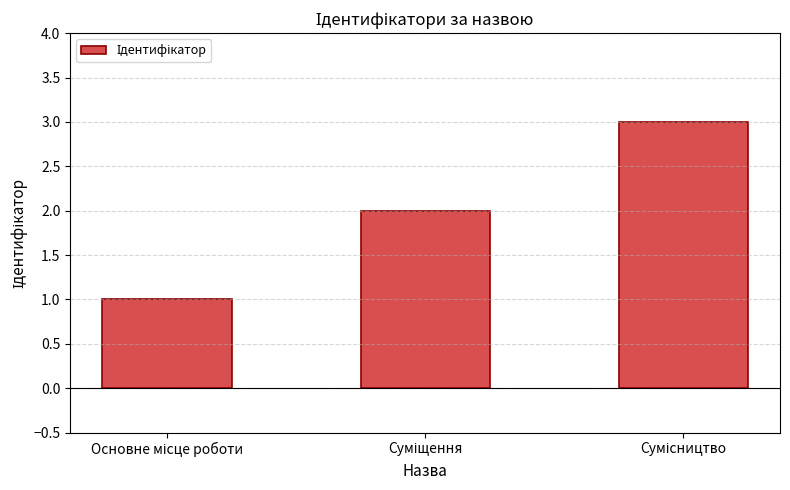

Count the values in the range 1 to 3.

3